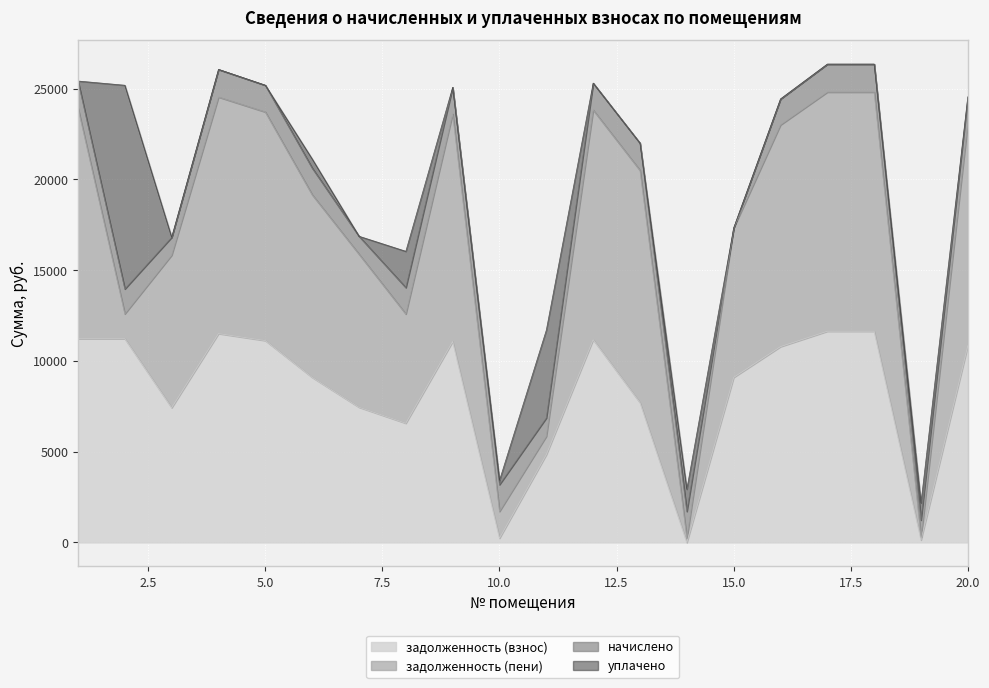

List the series in order of their peak value, highest first.

задолженность (пени), задолженность (взнос), уплачено, начислено